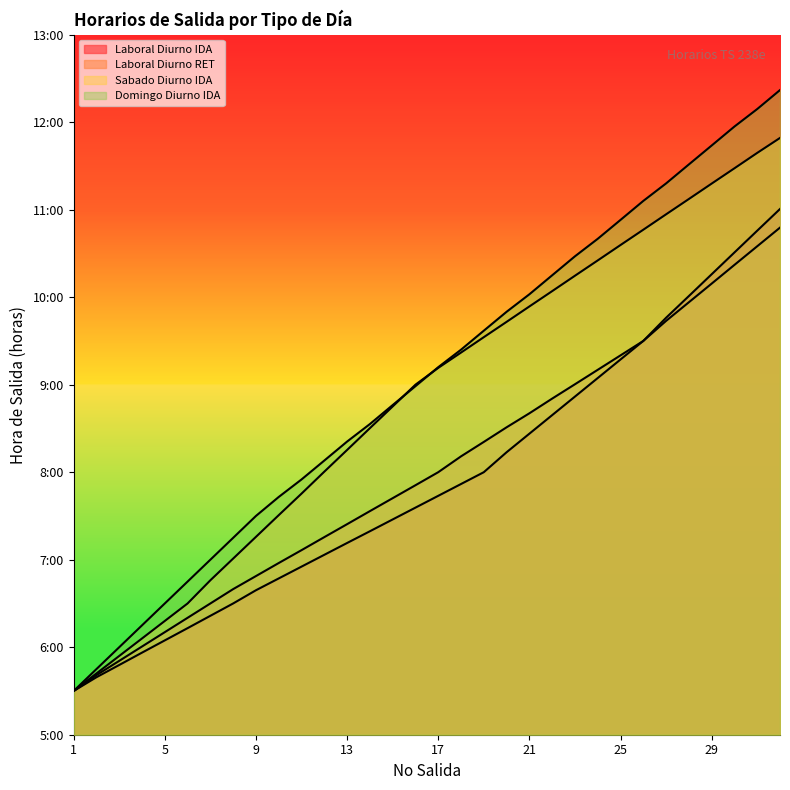

How many values in the Laboral Diurno IDA series are below 7?

11